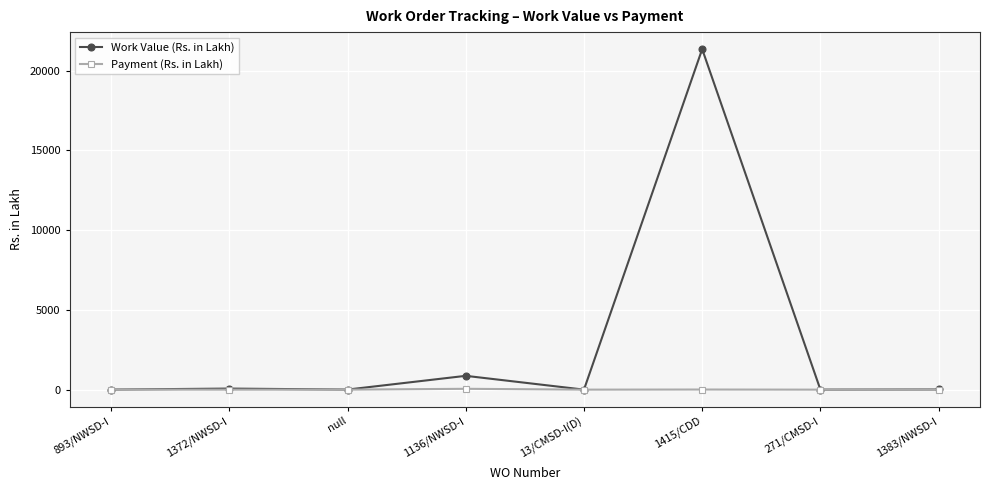

Is it true that Work Value (Rs. in Lakh) equals 10.8 at 1383/NWSD-I?

True